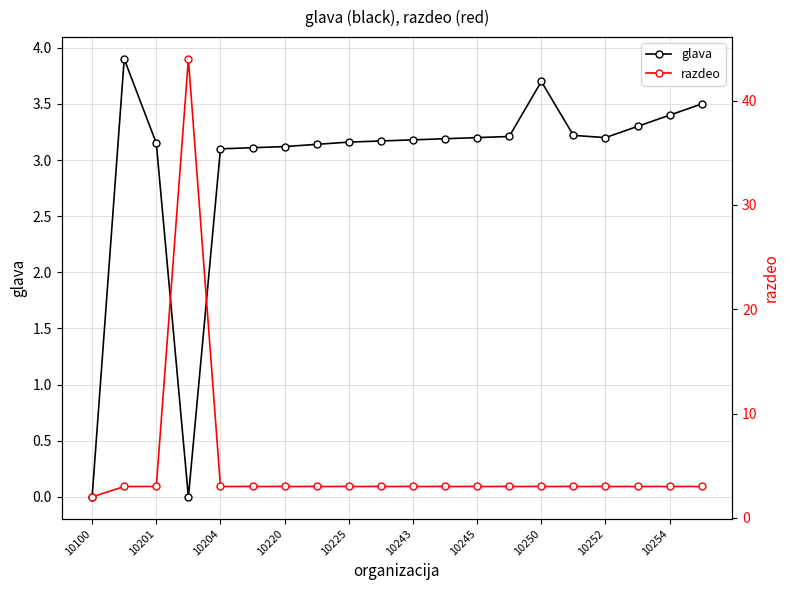

How many times do razdeo and glava cross each other?

3